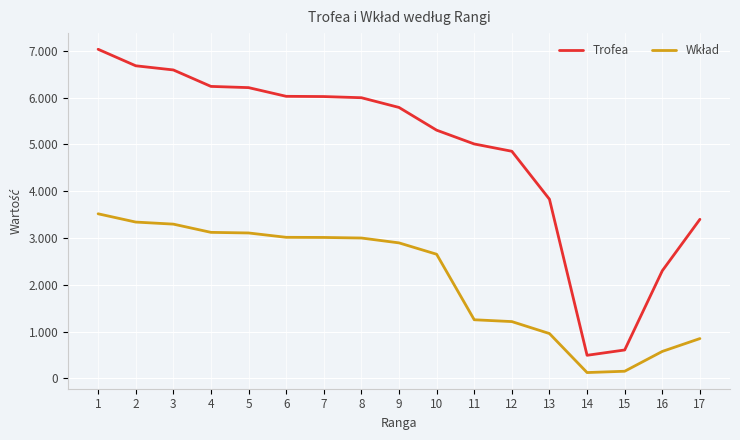

Does the chart display data point markers on the line(s)?

No